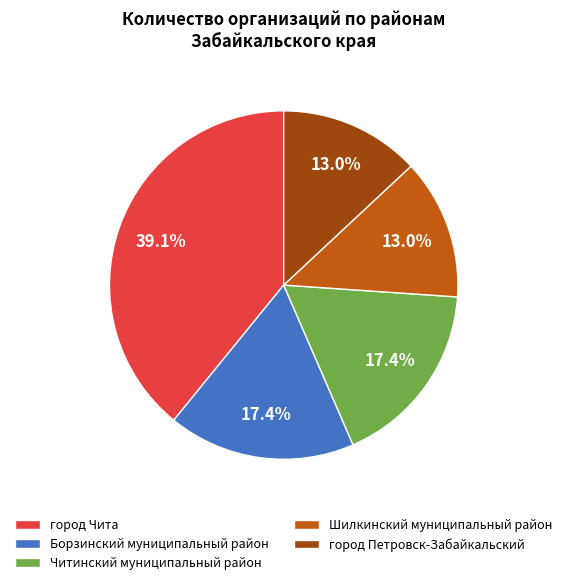

Is the sum of Борзинский муниципальный район and Читинский муниципальный район greater than half?

No